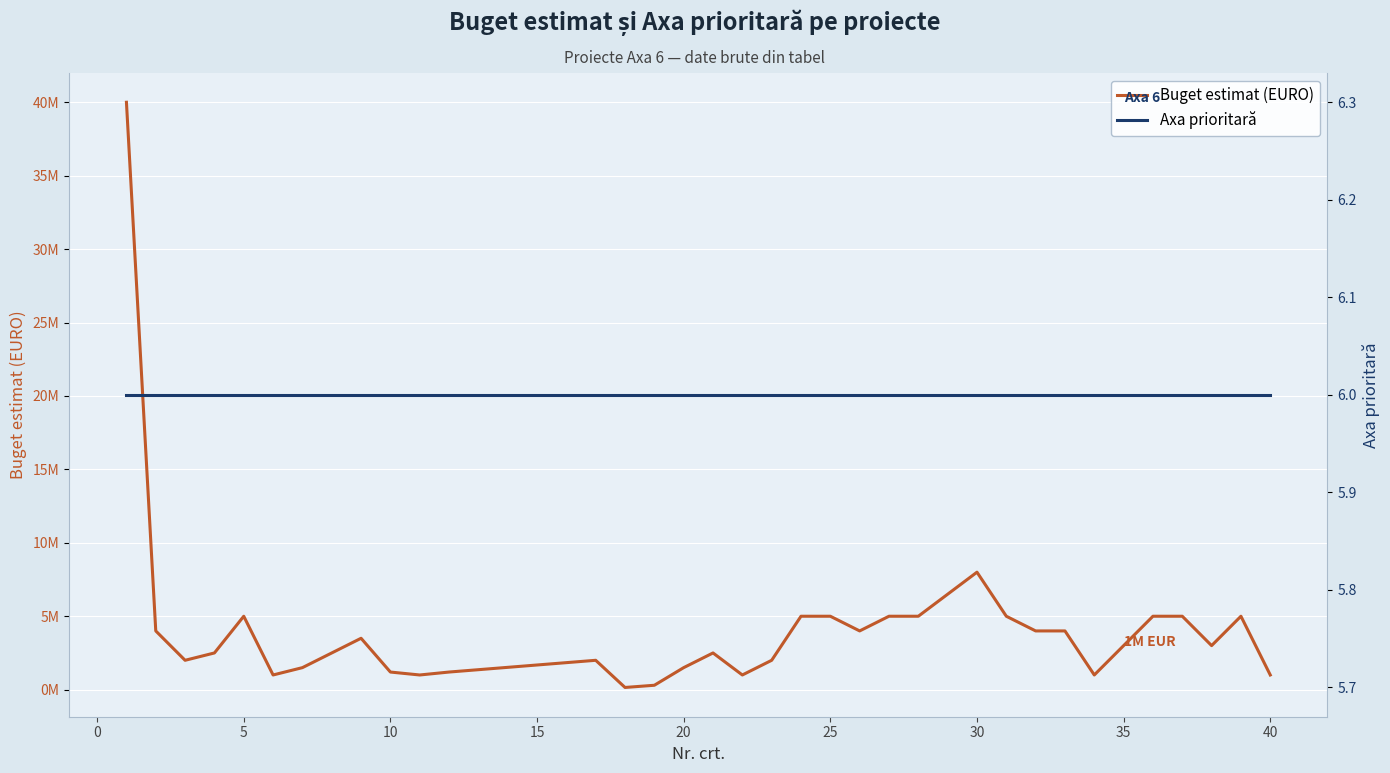

The Buget estimat (EURO) series shows 8454124 at 25. True or false?

False